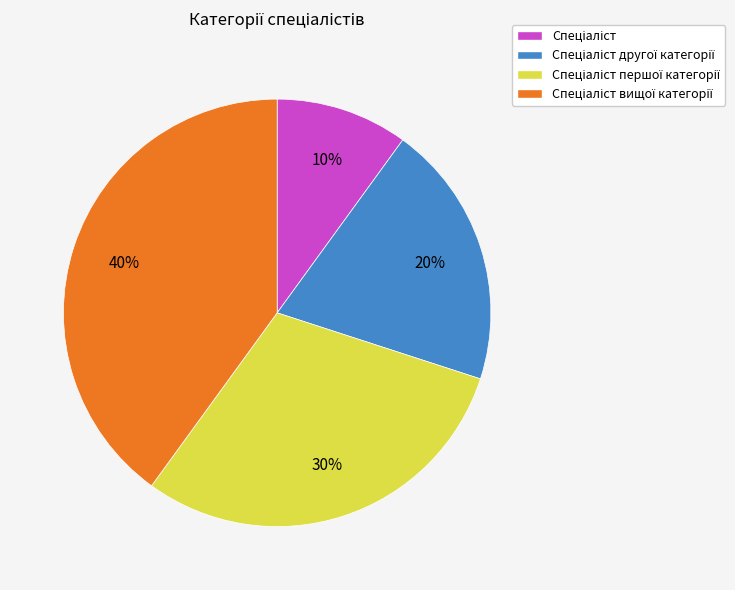

Is there a majority slice in this chart?

No